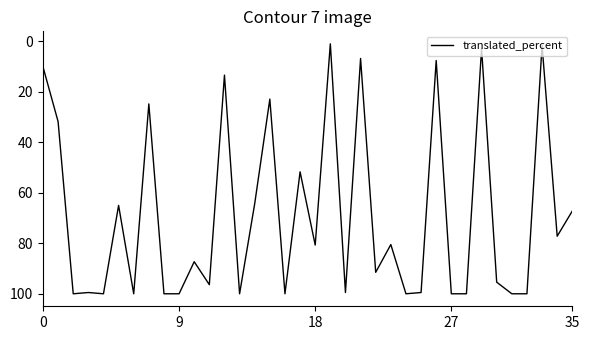

What is the difference between the maximum and minimum values?

99.0